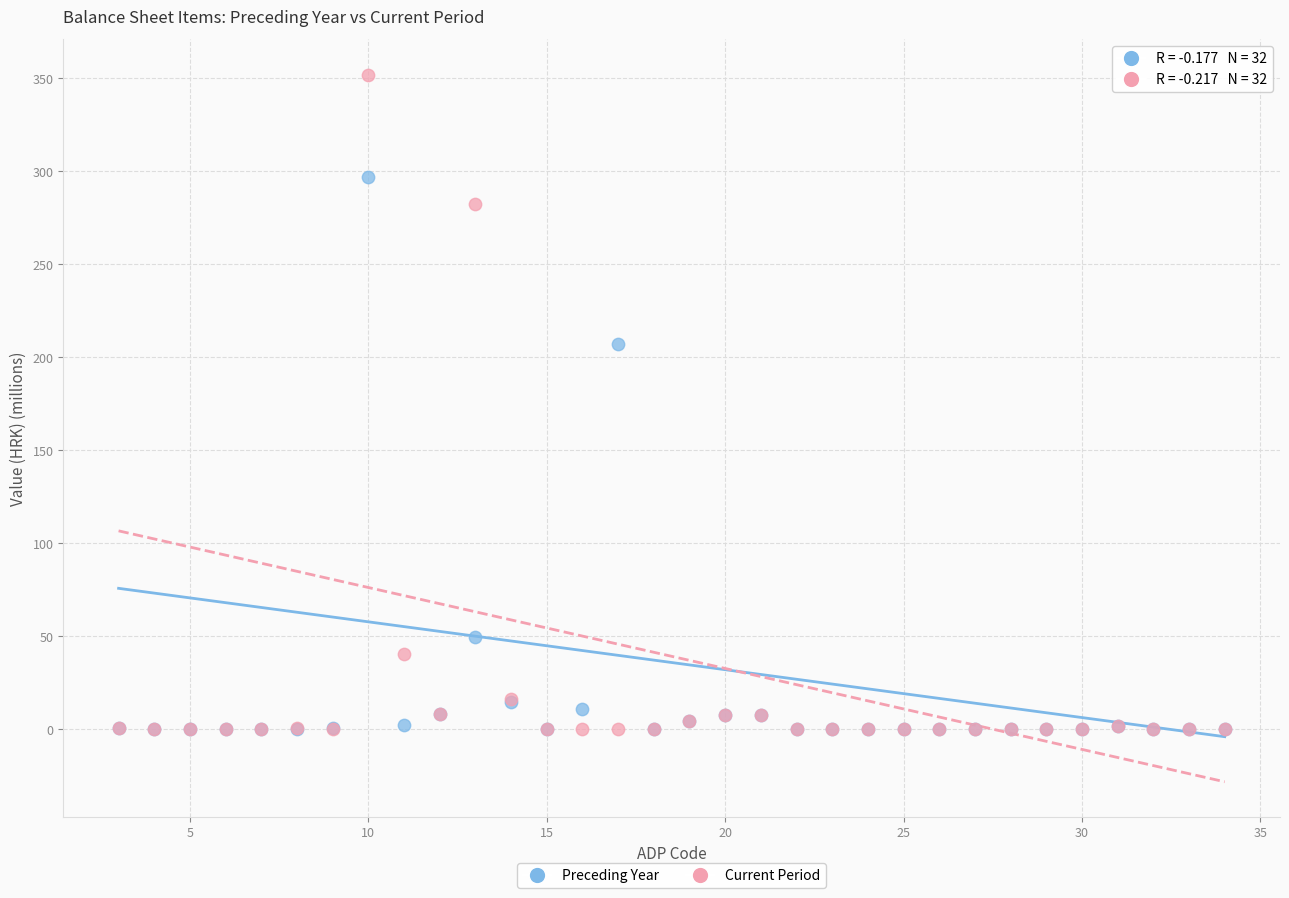

Which series has the largest Y range (max minus min)?

Current Period